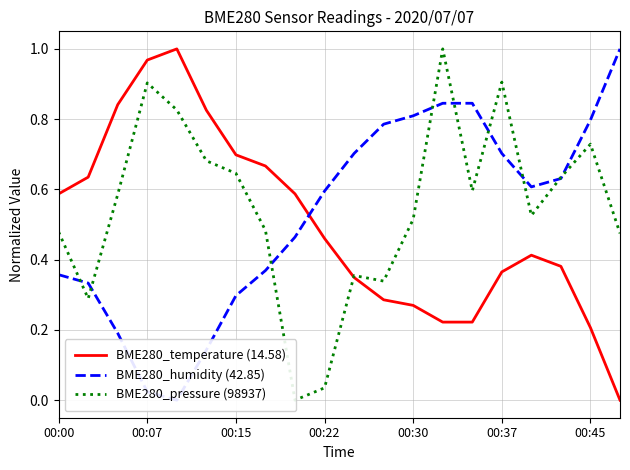

Which category has the lowest value across all series?

19